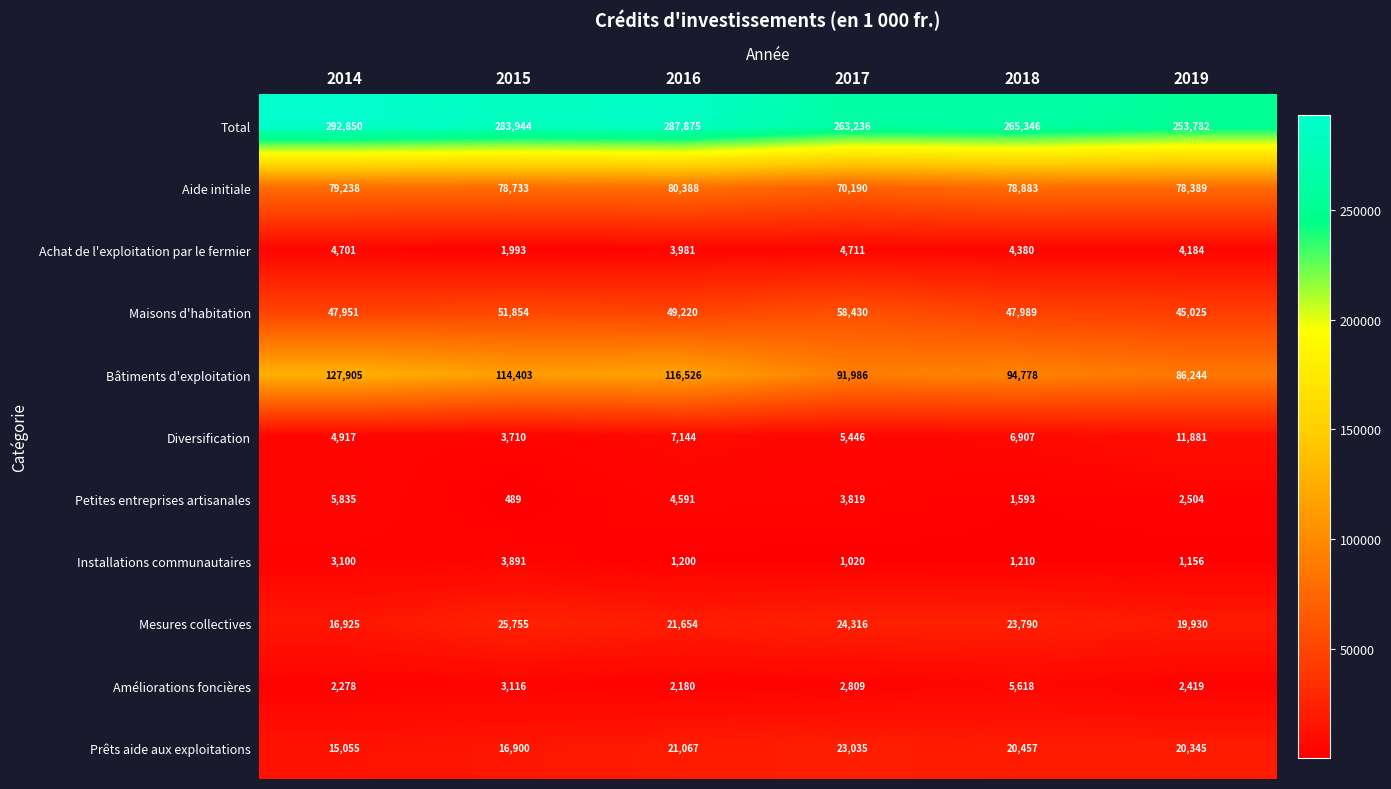

Between 2017 and 2018, which series saw the biggest shift?

Maisons d'habitation